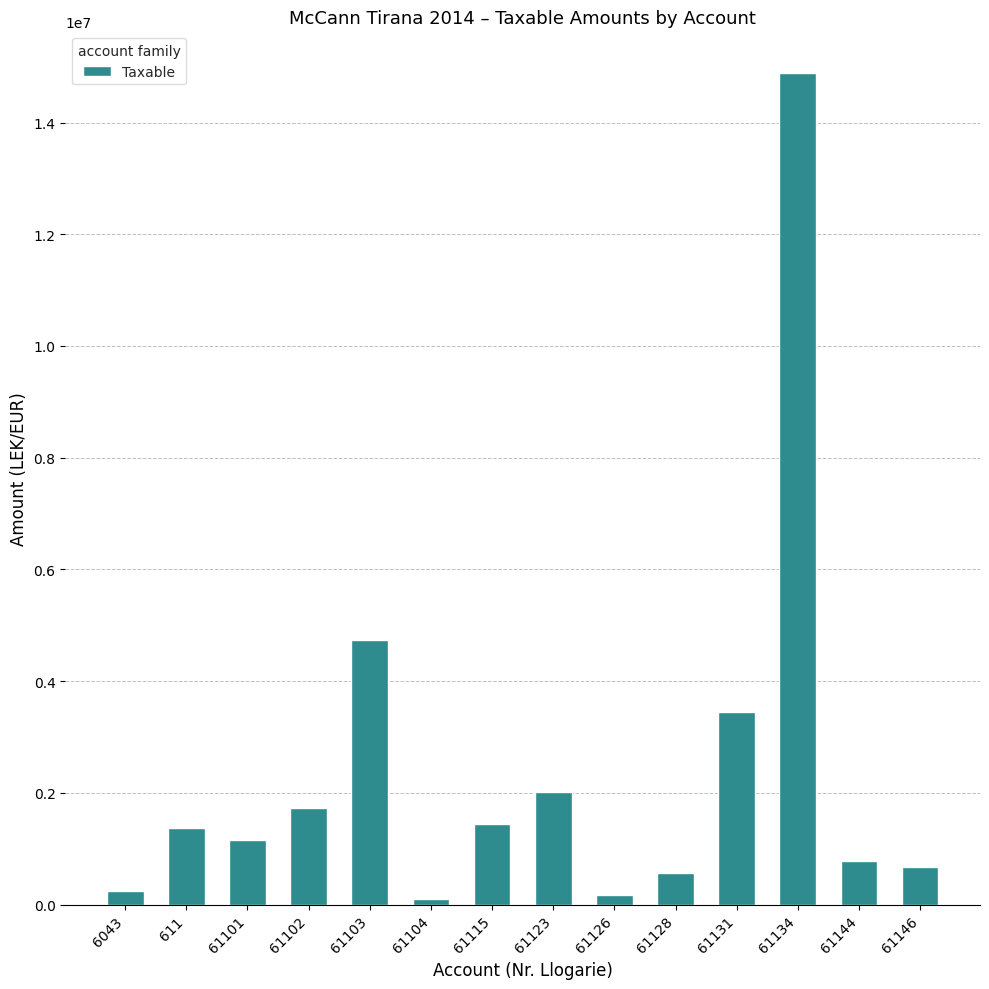

Where is the data nearest to the value 7496879?

61103